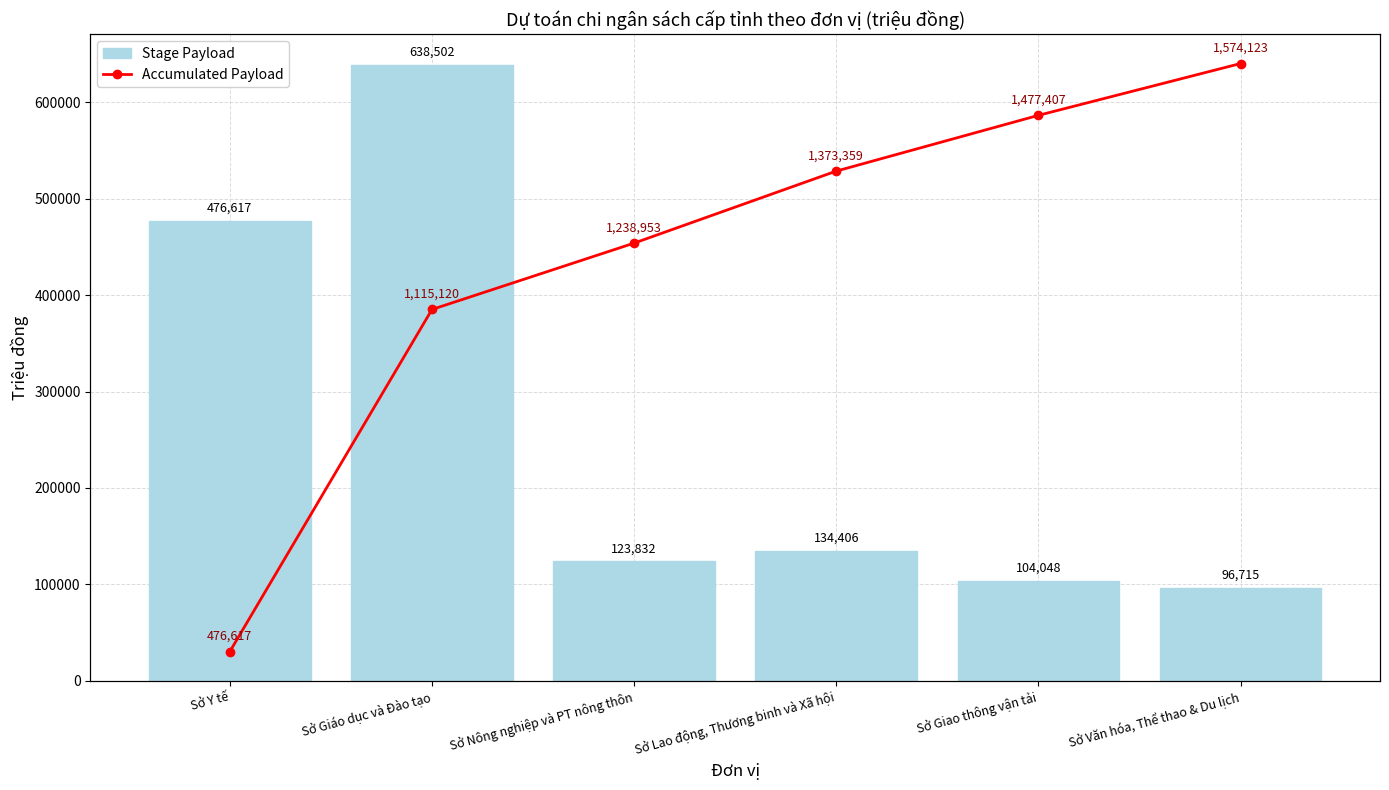

Is it true that Accumulated Payload equals 1115120.3 at Sở Giáo dục và Đào tạo?

True